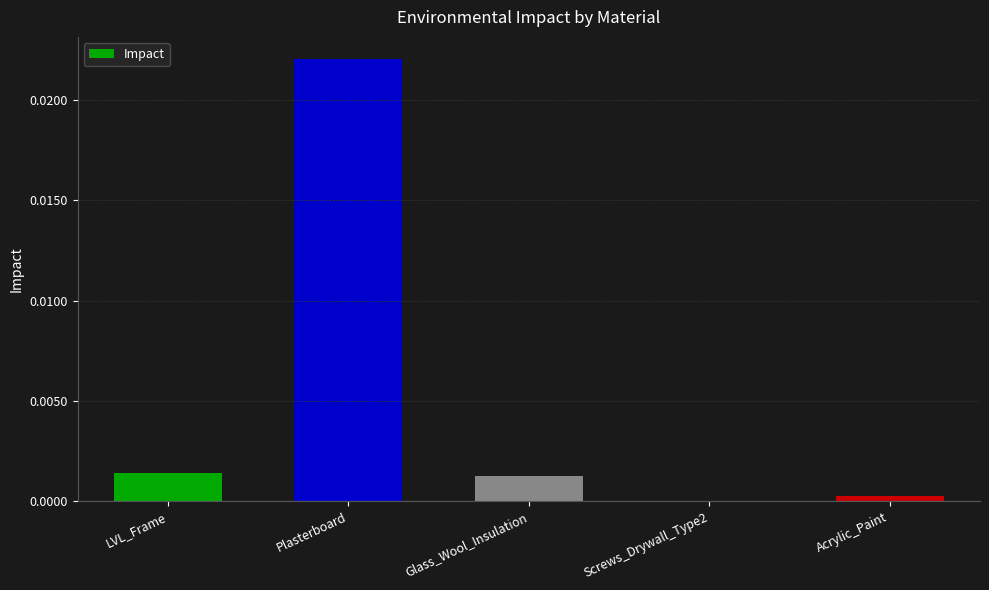

Are the bars horizontal?

No